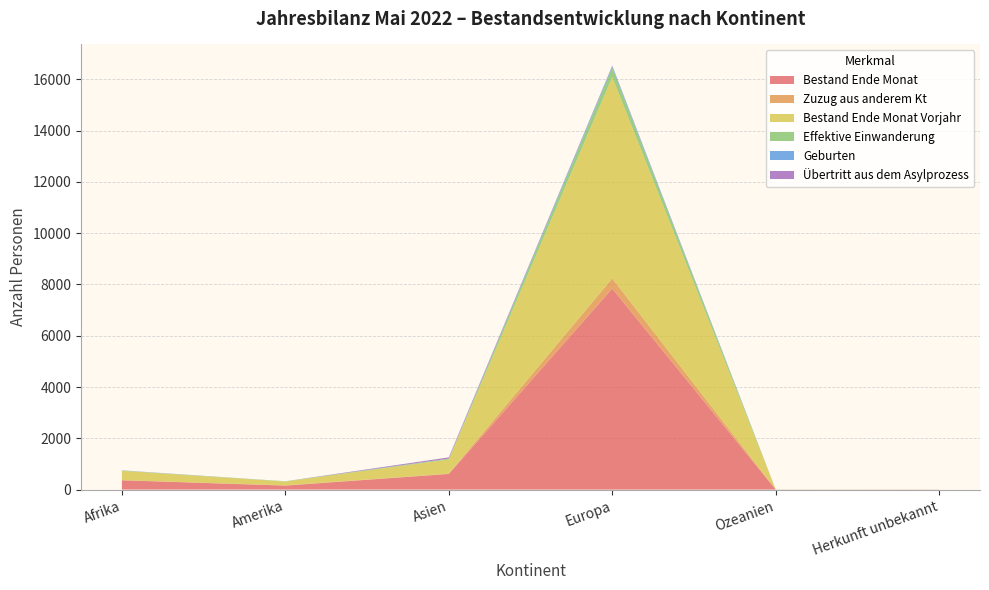

Reading right to left, what are all the values shown in this chart?

Bestand Ende Monat: Herkunft unbekannt=4	Ozeanien=4	Europa=7839	Asien=610	Amerika=155	Afrika=363
Zuzug aus anderem Kt: Herkunft unbekannt=0	Ozeanien=0	Europa=396	Asien=11	Amerika=11	Afrika=4
Bestand Ende Monat Vorjahr: Herkunft unbekannt=3	Ozeanien=2	Europa=7849	Asien=553	Amerika=146	Afrika=364
Effektive Einwanderung: Herkunft unbekannt=0	Ozeanien=2	Europa=365	Asien=28	Amerika=12	Afrika=10
Geburten: Herkunft unbekannt=0	Ozeanien=0	Europa=58	Asien=6	Amerika=0	Afrika=6
Übertritt aus dem Asylprozess: Herkunft unbekannt=1	Ozeanien=0	Europa=23	Asien=48	Amerika=0	Afrika=3